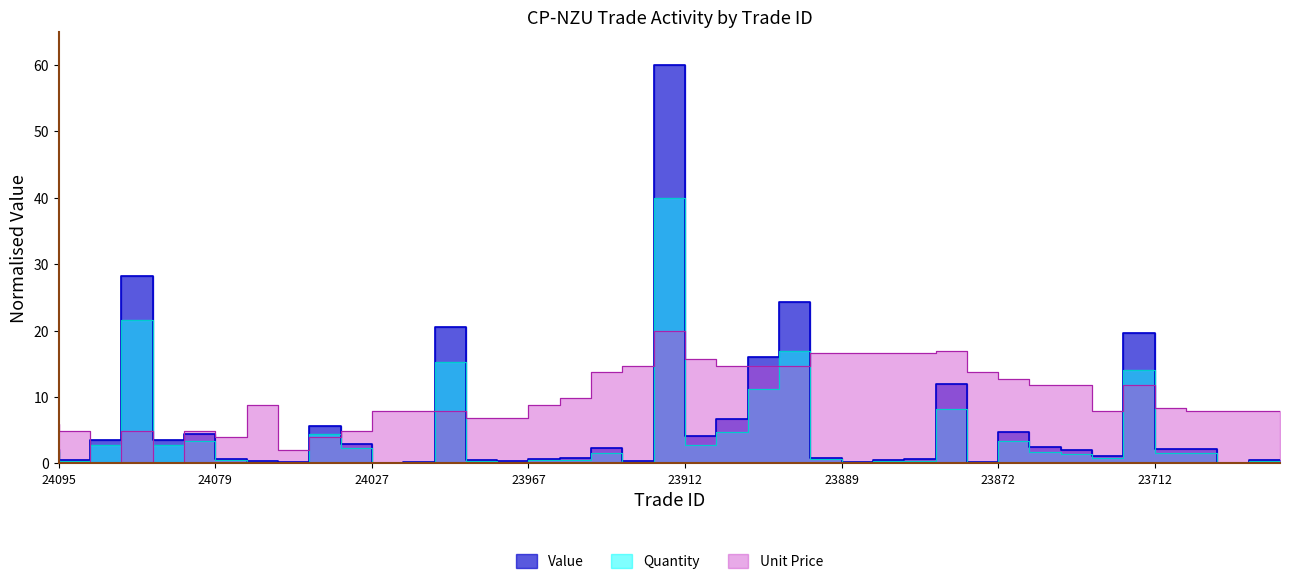

Which series ends up on top after the final intersection of Value and Unit Price?

Unit Price